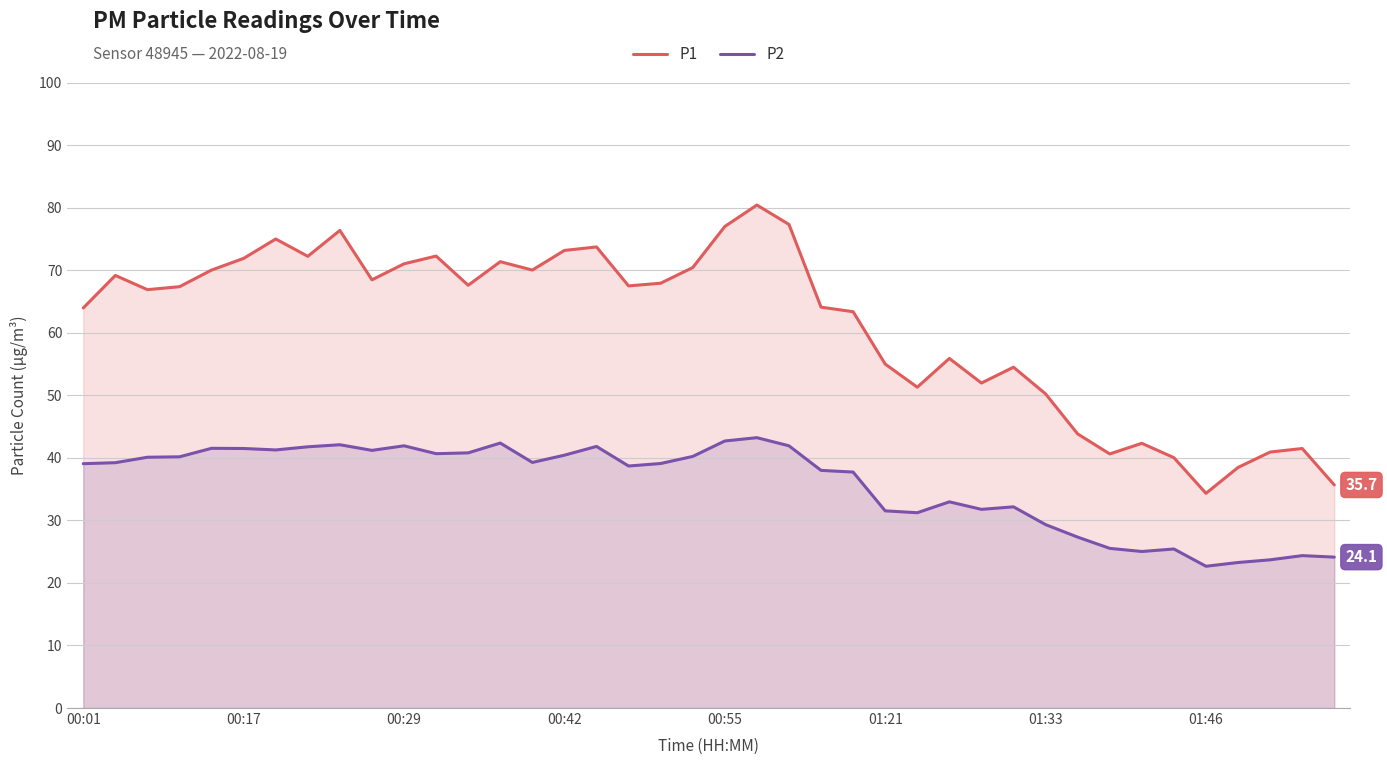

What is the value of the P1 point at the 35th from the left?

40.0